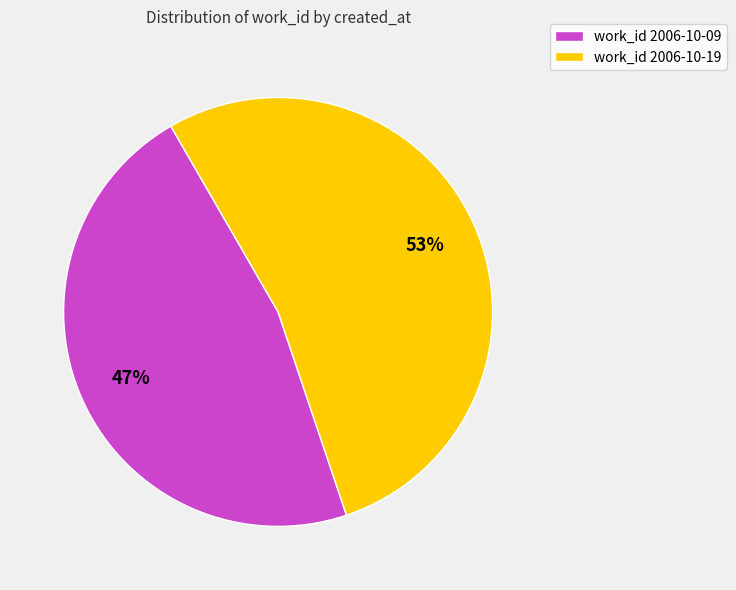

Approximately how many times larger is the value at work_id 2006-10-09 compared to work_id 2006-10-19?

0.9